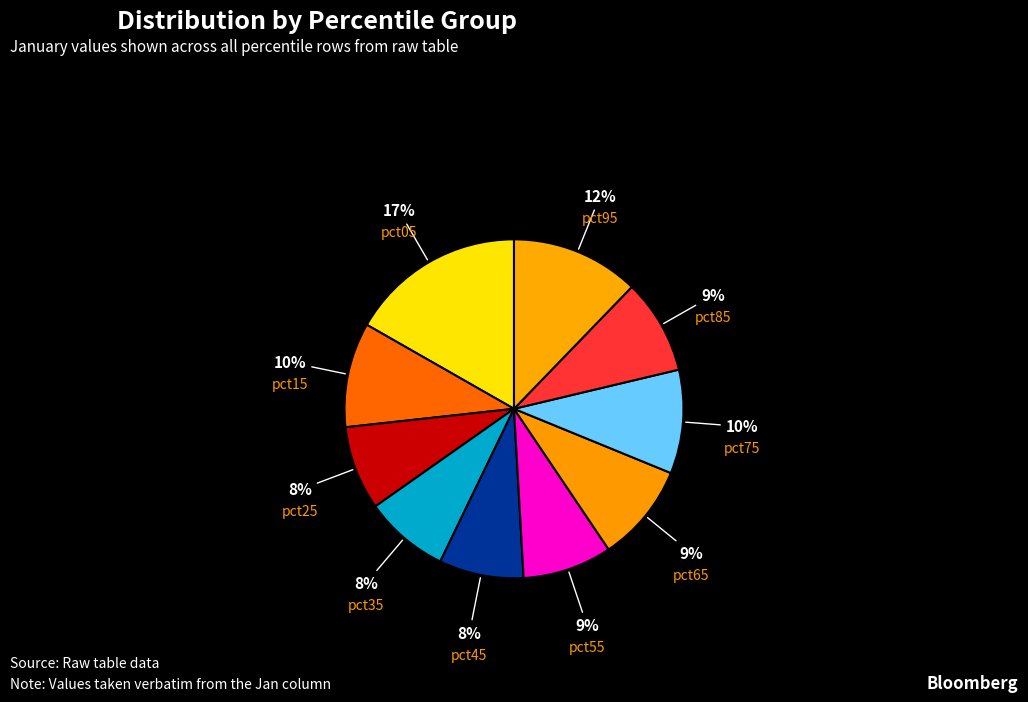

Is it true that pct95 is 12% of the pie?

True